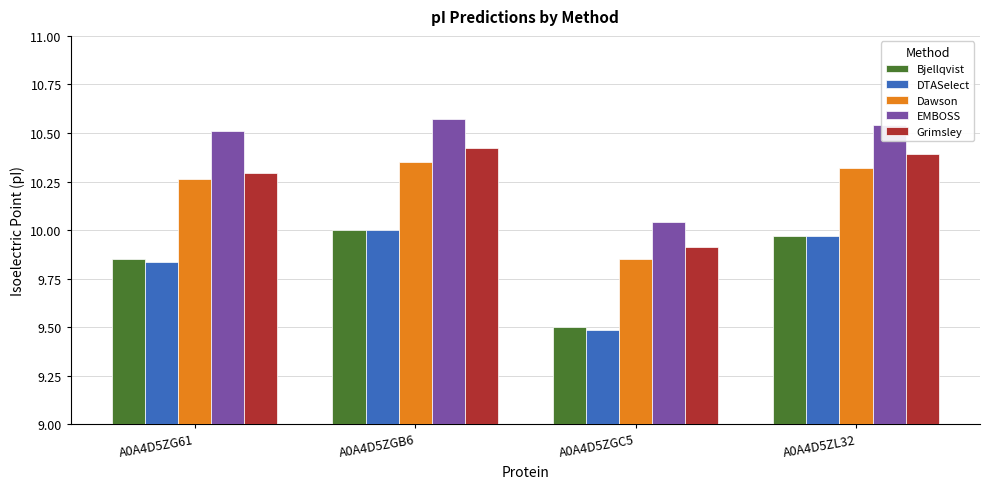

How many distinct data groups are displayed?

5